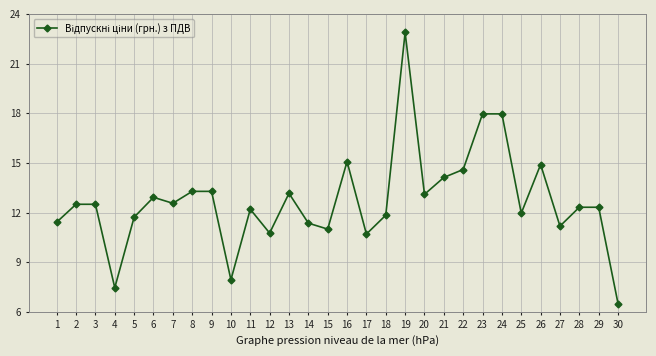

What is the sum of all values?

386.3